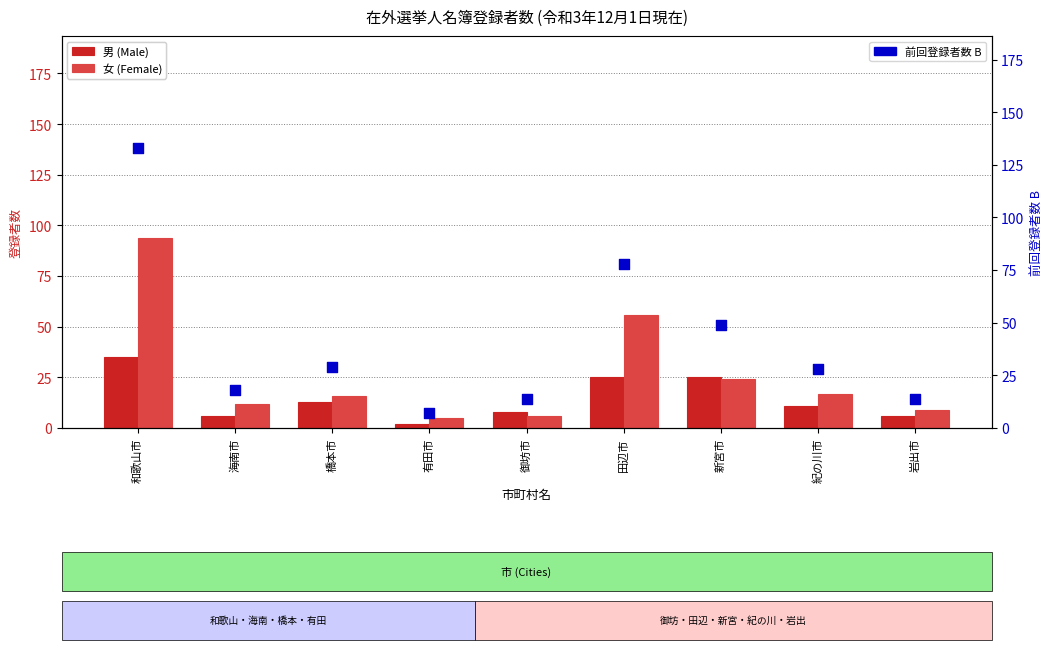

Is the value of 前回登録者数 B at 新宮市 greater than the value of 男 (Male) at 紀の川市?

Yes